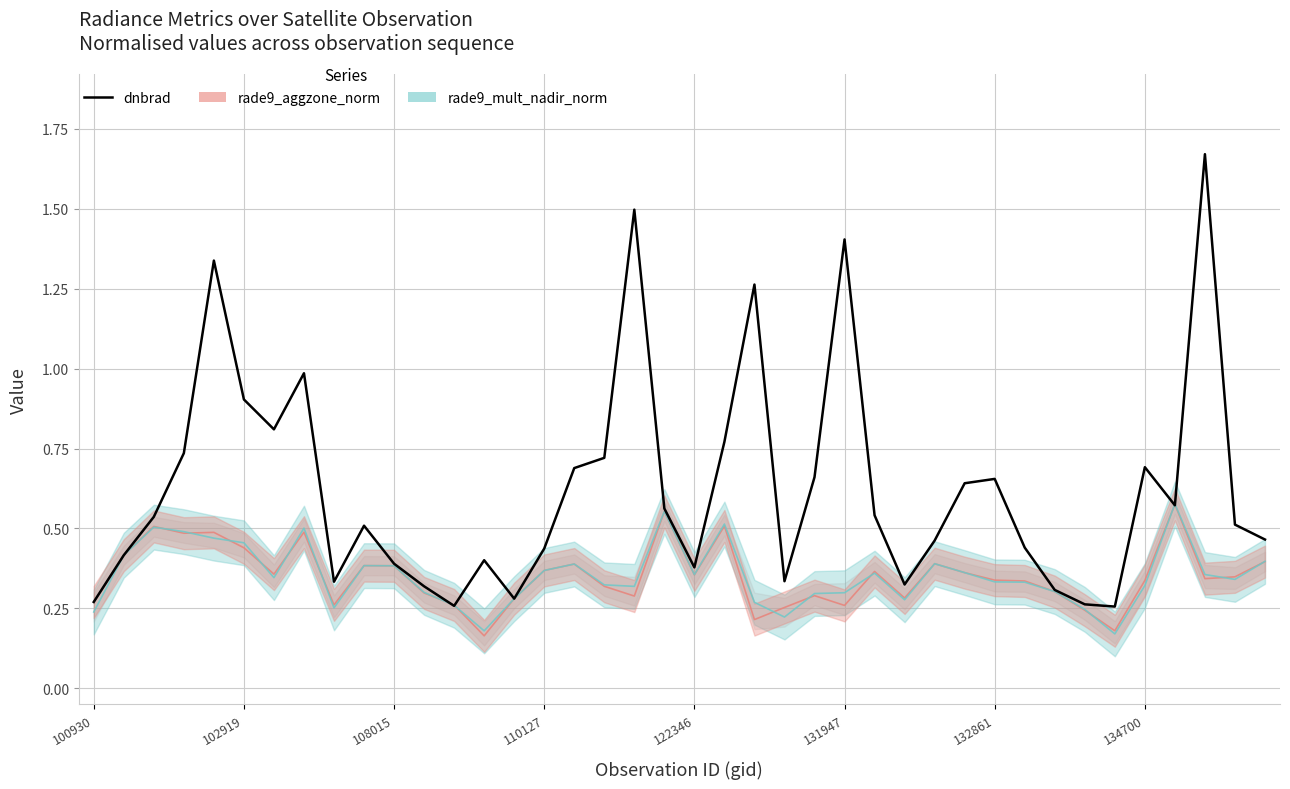

The value at 36 is 0.6. True or false?

True